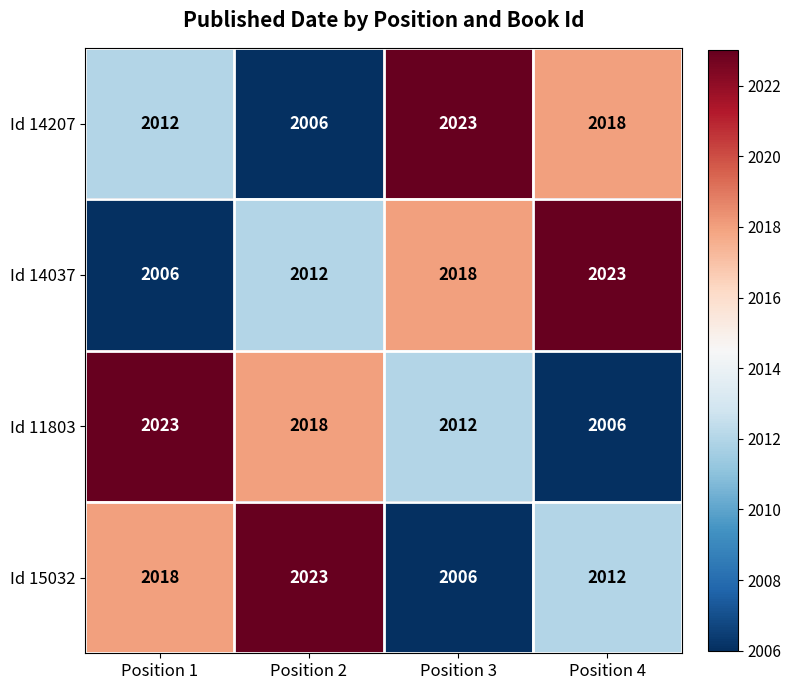

Where is Id 14207 nearest to the value 2014?

Position 1